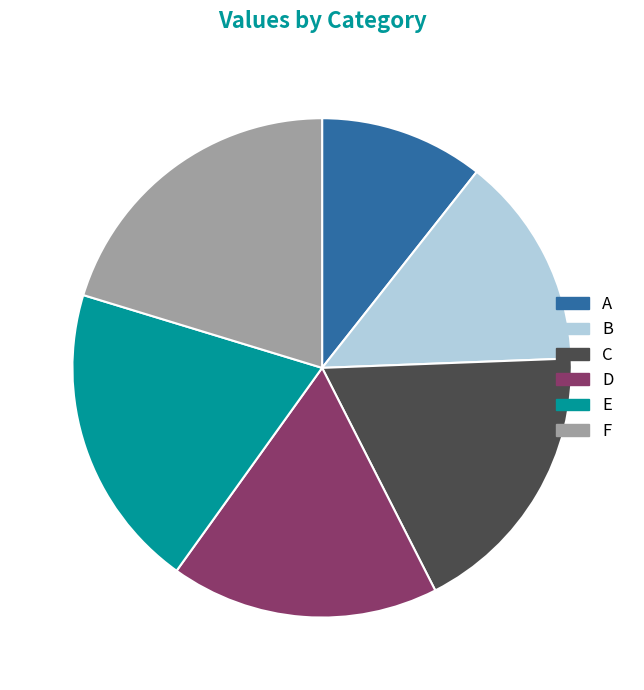

How many slices are in this pie chart?

6